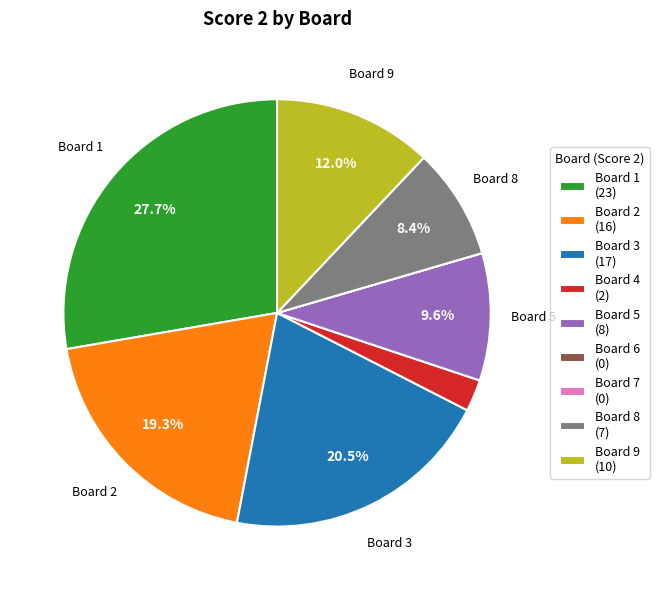

Is the sum of Board 5 (8) and Board 2 (16) greater than half?

No